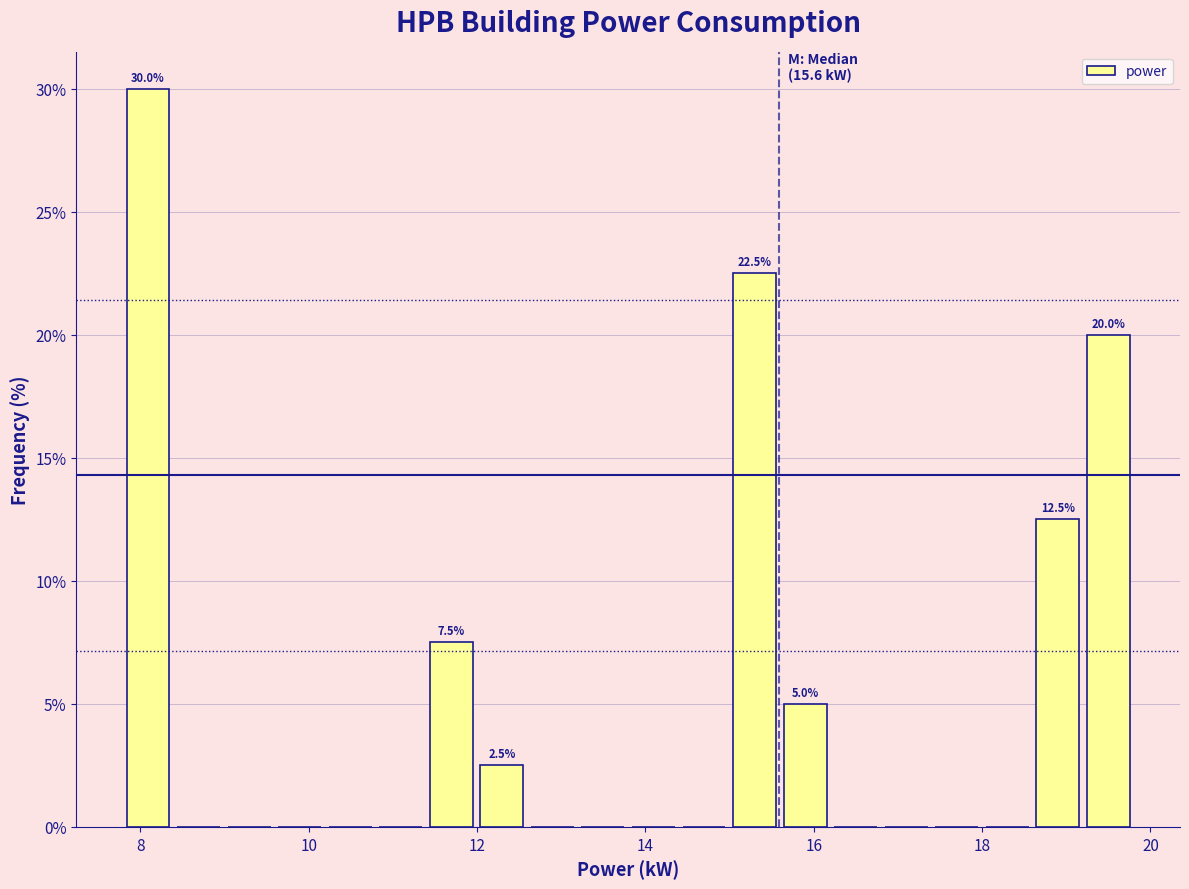

Read against the x-axis, roughly where is the centre of the tallest bar?

8.0